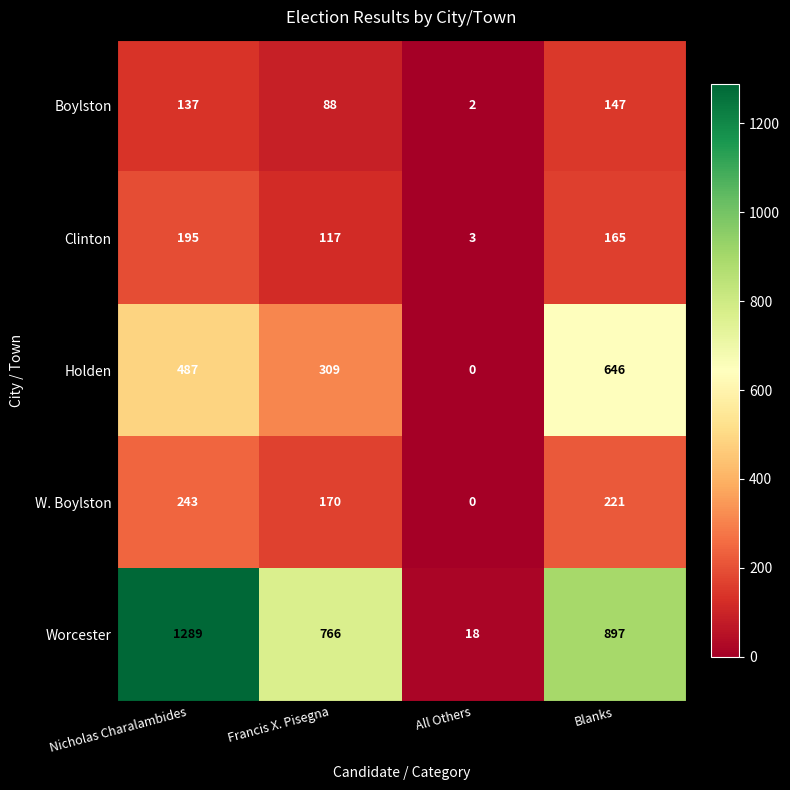

Reading right to left, extract all data points from this chart.

Boylston: 147	2	88	137
Clinton: 165	3	117	195
Holden: 646	0	309	487
W. Boylston: 221	0	170	243
Worcester: 897	18	766	1289